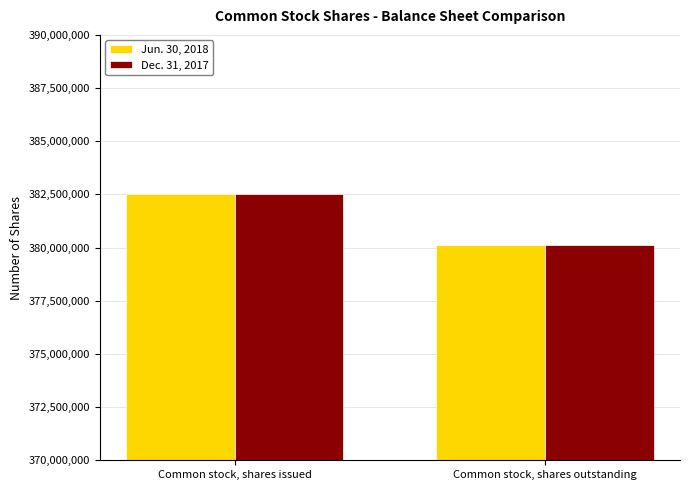

At which label does Dec. 31, 2017 reach its minimum?

Common stock, shares outstanding